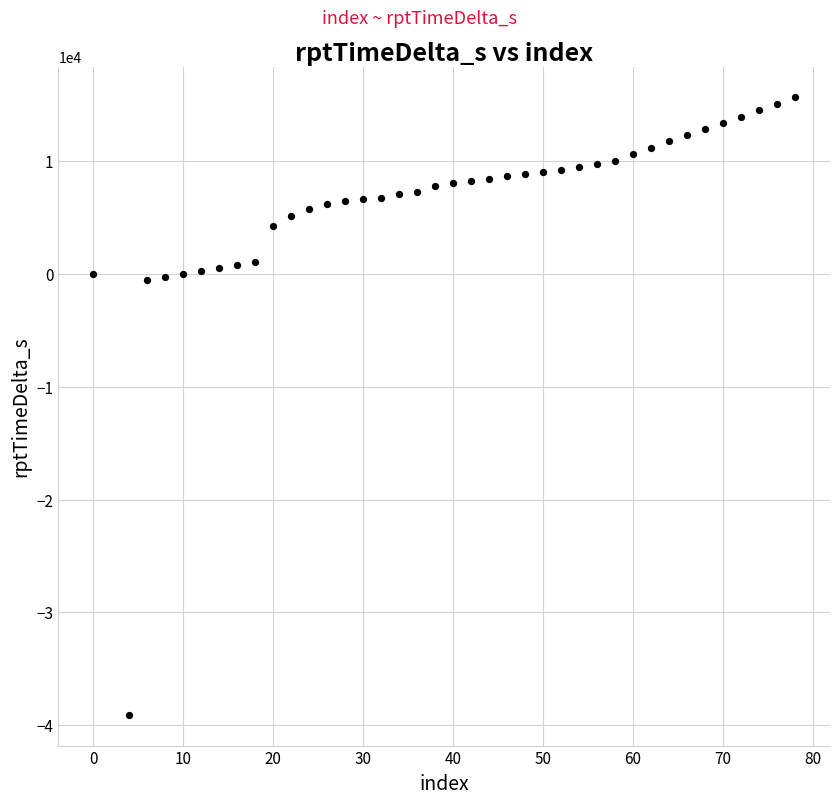

What is the range of Y values (max minus min)?

54727